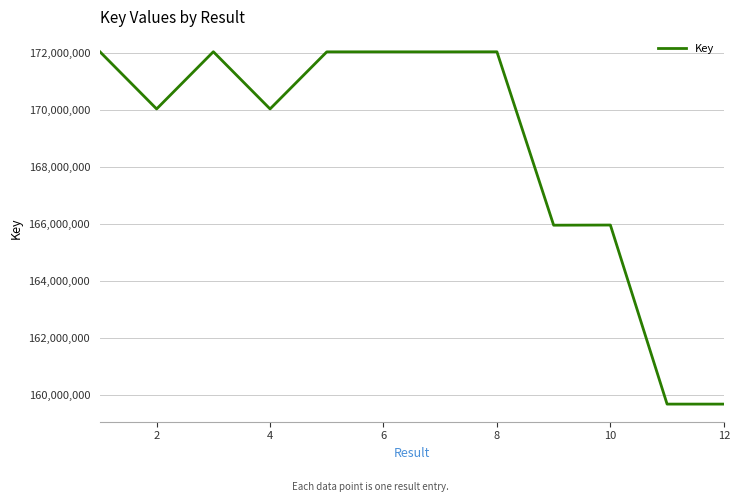

What is the smallest value displayed?

159688723